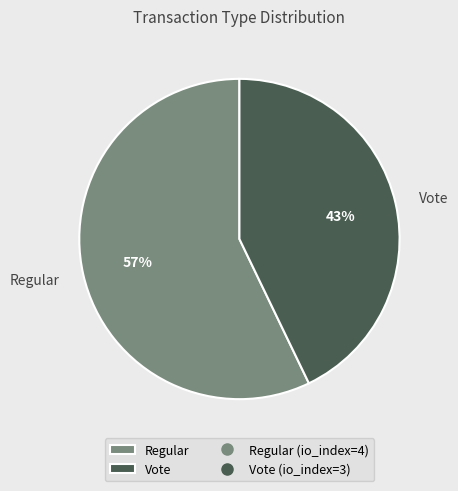

Which slice is the largest?

Regular